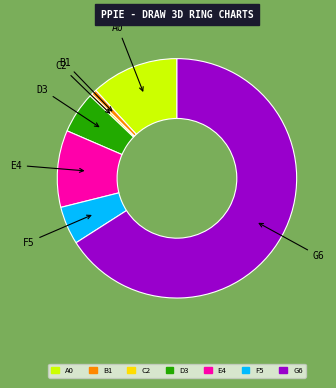

How many slices are in this pie chart?

7